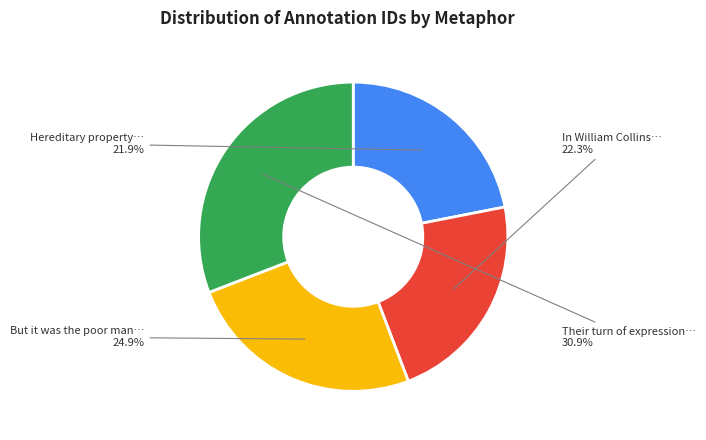

Does any single category account for the majority?

No